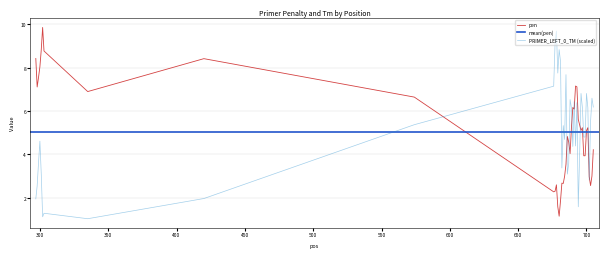

At how many categories does at least one series exceed 8?

10